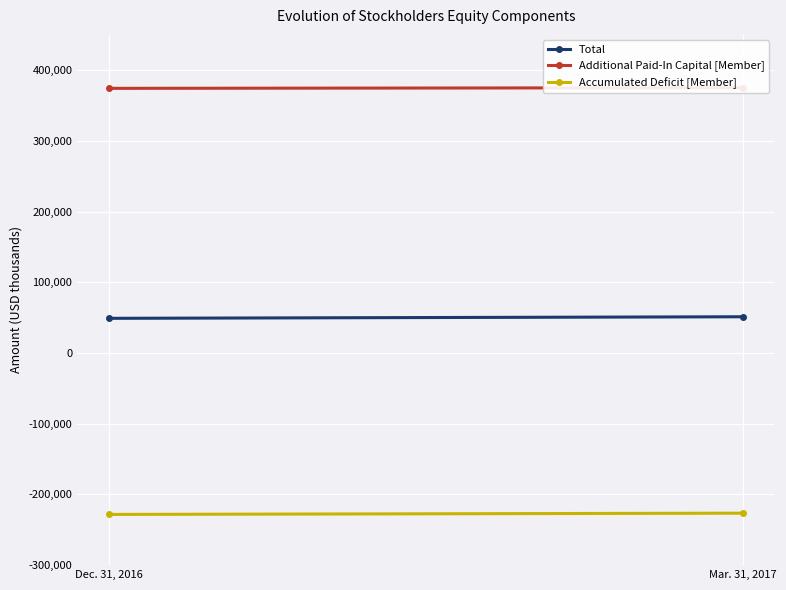

Reading right to left, extract all data points from this chart.

Total: Mar. 31, 2017=51282	Dec. 31, 2016=49070
Additional Paid-In Capital [Member]: Mar. 31, 2017=375276	Dec. 31, 2016=374386
Accumulated Deficit [Member]: Mar. 31, 2017=-226540	Dec. 31, 2016=-228315